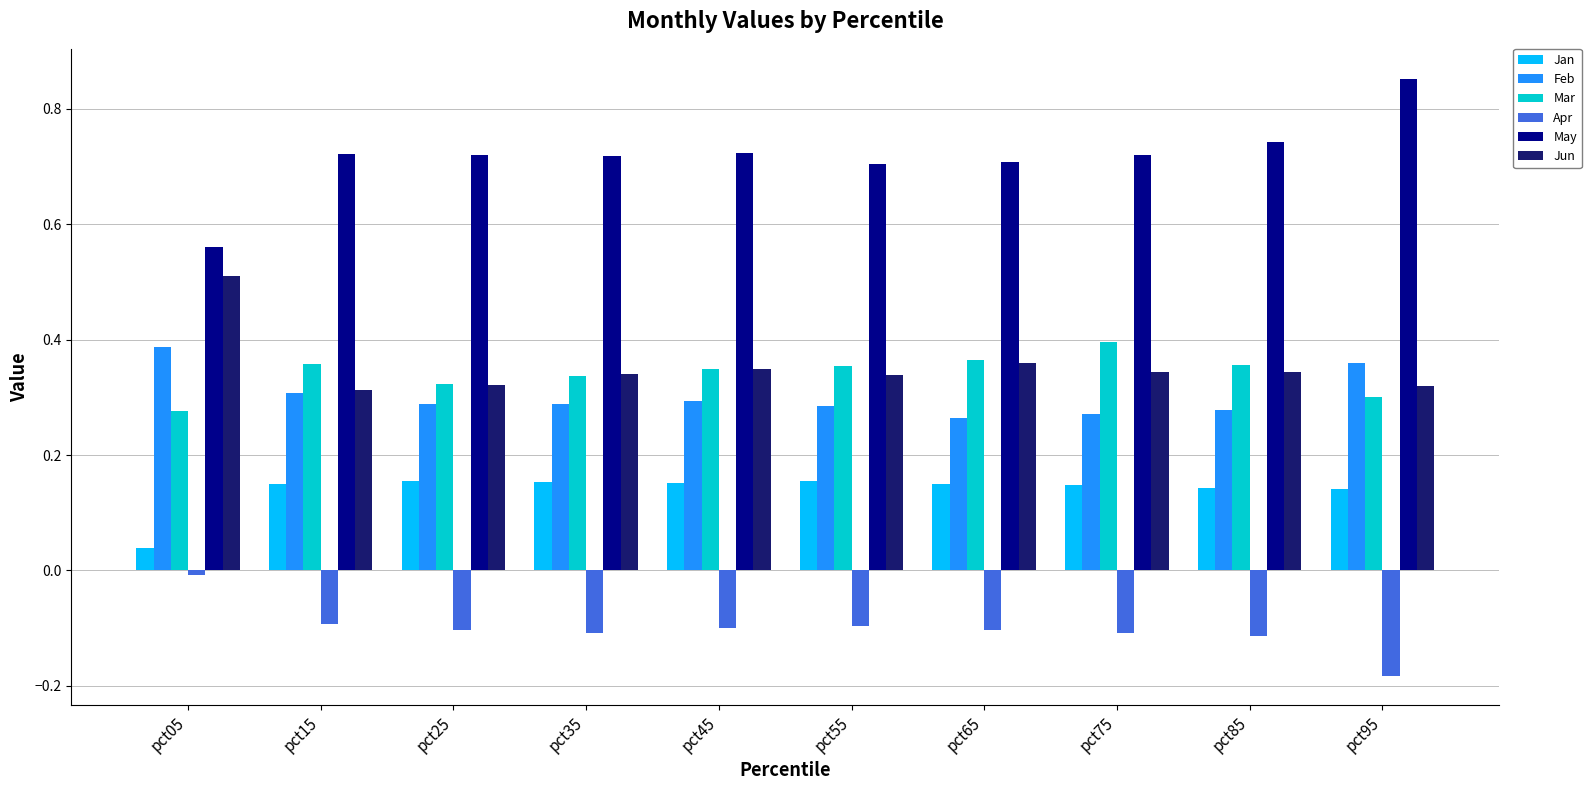

Which series has the largest range (max minus min)?

May